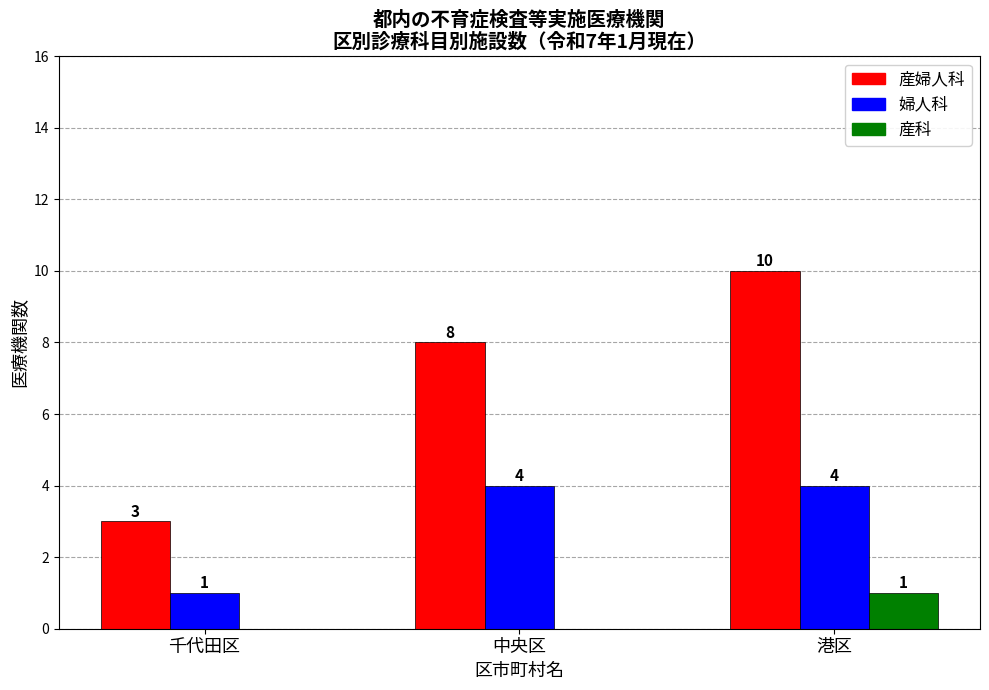

What are all the series names shown in the legend?

産婦人科, 婦人科, 産科